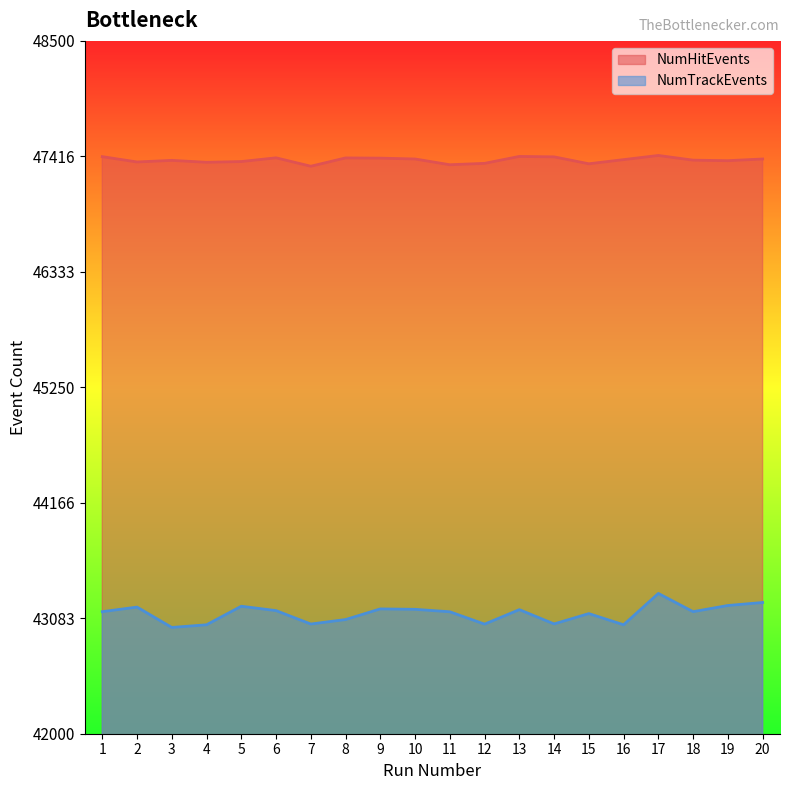

Rank the categories by NumTrackEvents value from lowest to highest.

3, 4, 16, 12, 7, 14, 8, 15, 11, 1, 18, 6, 13, 10, 9, 2, 5, 19, 20, 17